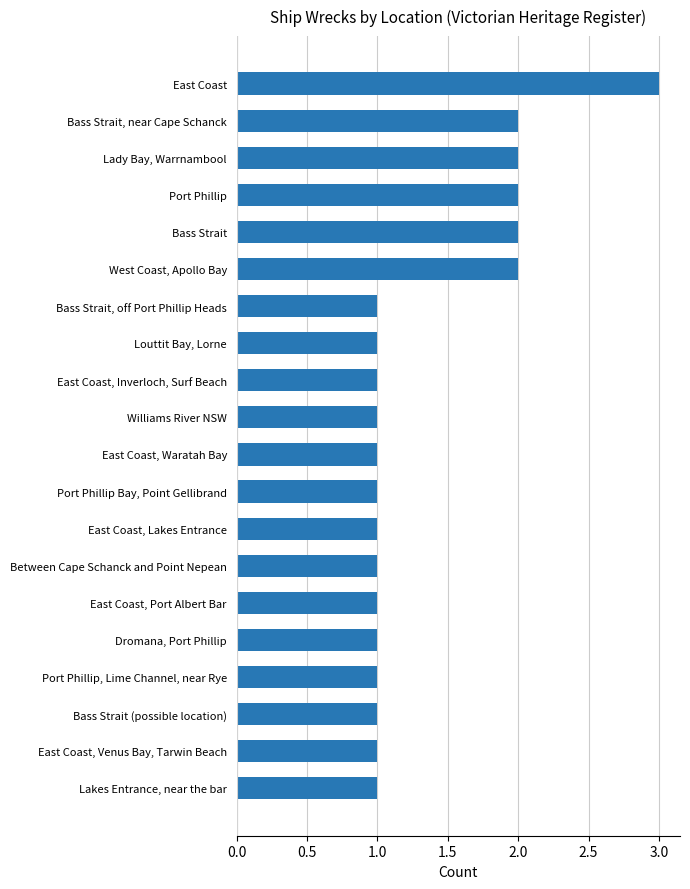

Approximately how many times larger is the value at Bass Strait, off Port Phillip Heads compared to East Coast, Venus Bay, Tarwin Beach?

1.0